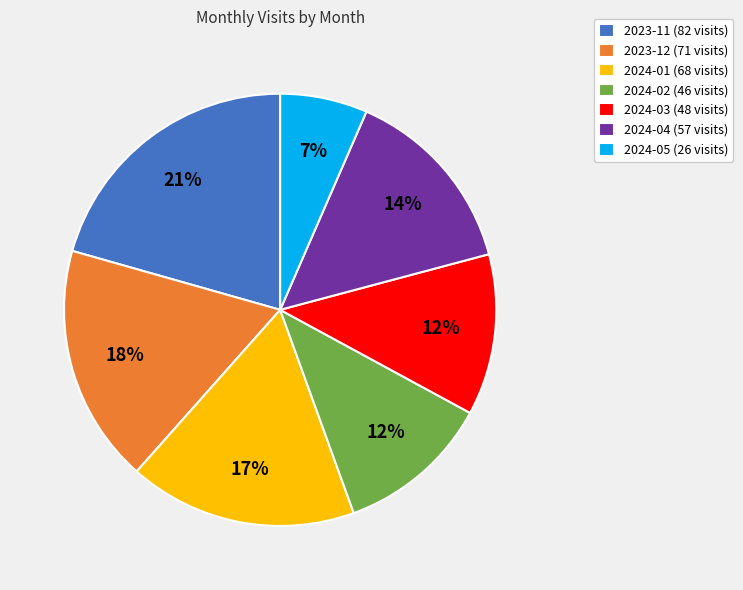

Between 2023-12 (71 visits) and 2024-02 (46 visits), which is larger?

2023-12 (71 visits)